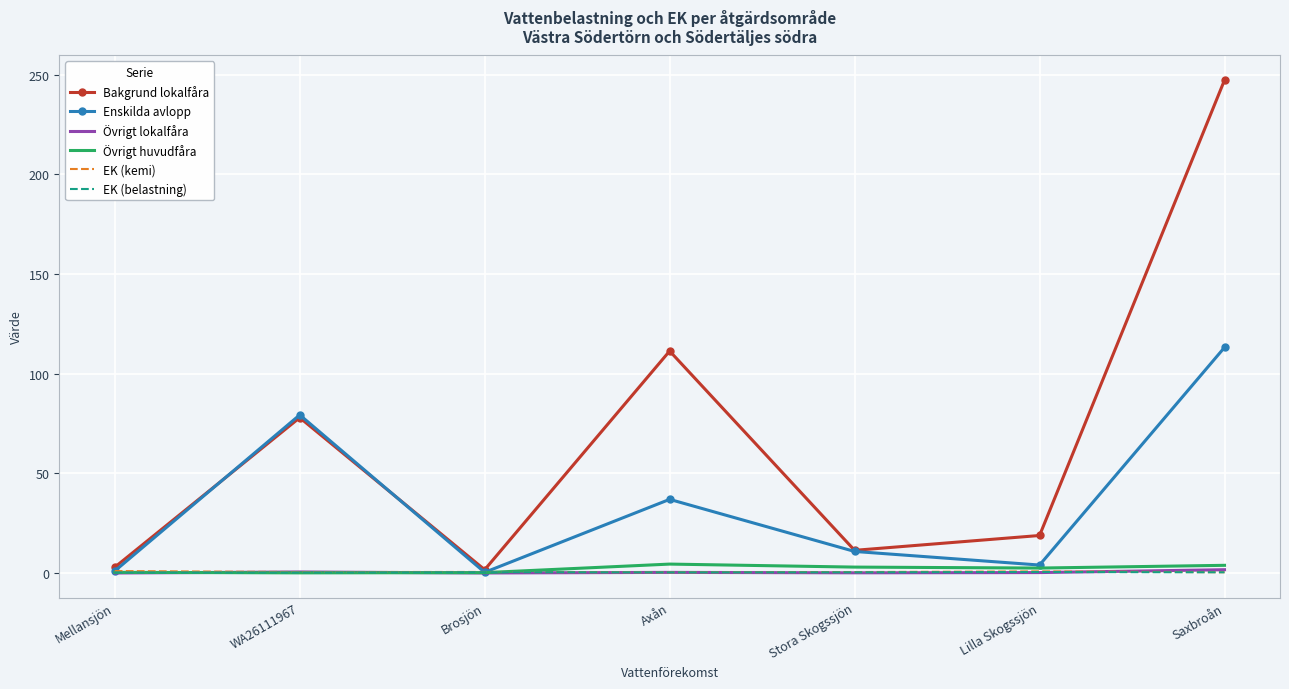

What value does the Enskilda avlopp series have at Brosjön?

0.3